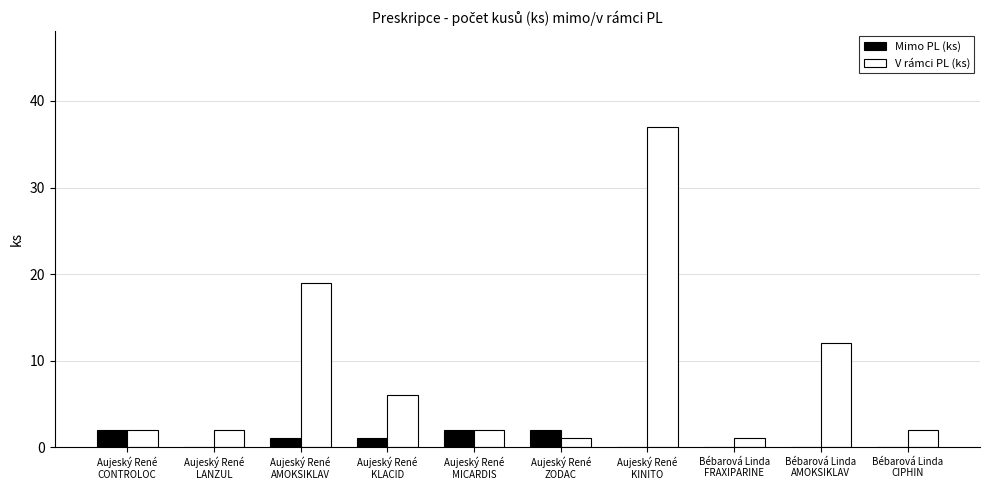

What are all the series names shown in the legend?

Mimo PL (ks), V rámci PL (ks)